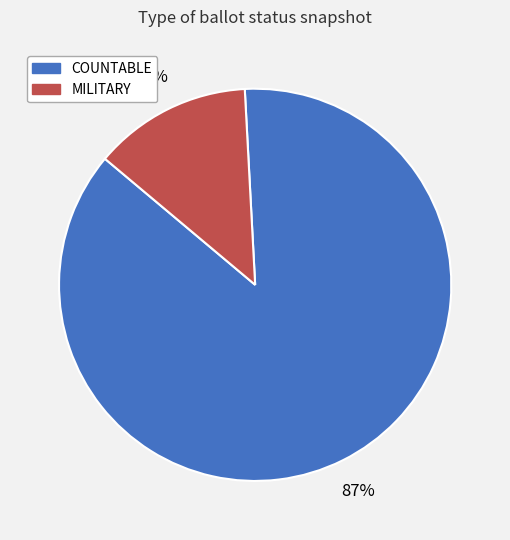

What is the largest slice in the pie chart?

COUNTABLE